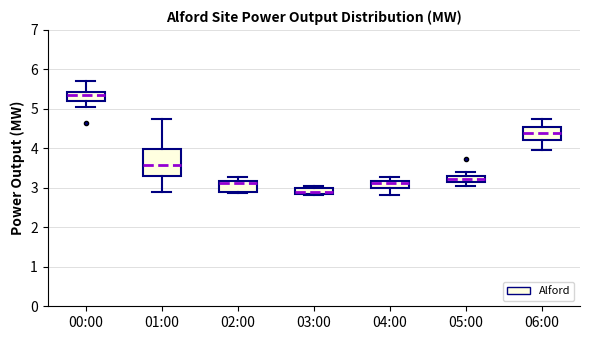

Which box has the highest median line?

00:00